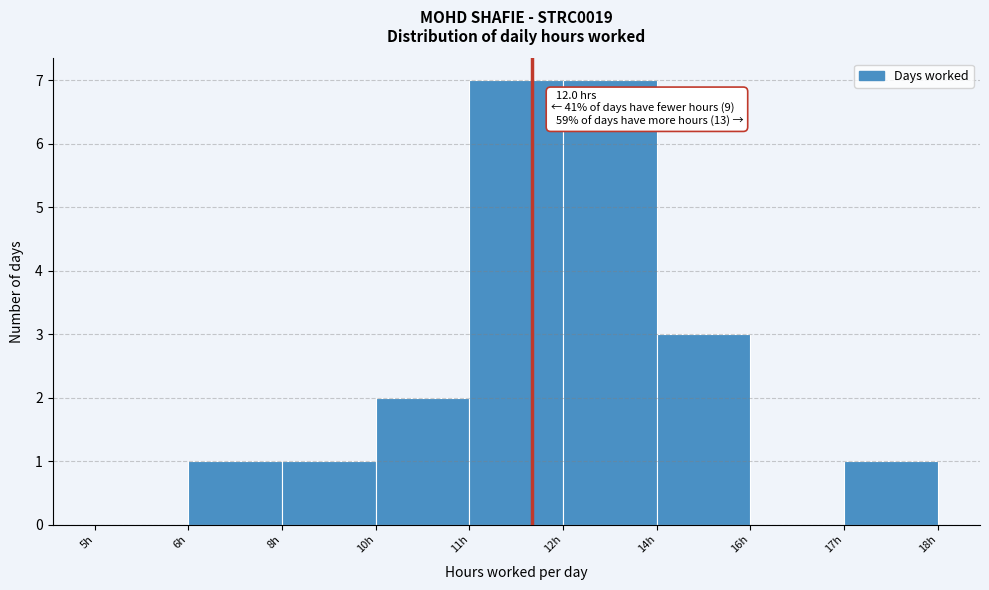

Reading left to right, extract all data points from this chart.

5h=0	6h=1	8h=1	10h=2	11h=7	12h=7	14h=3	16h=0	17h=1